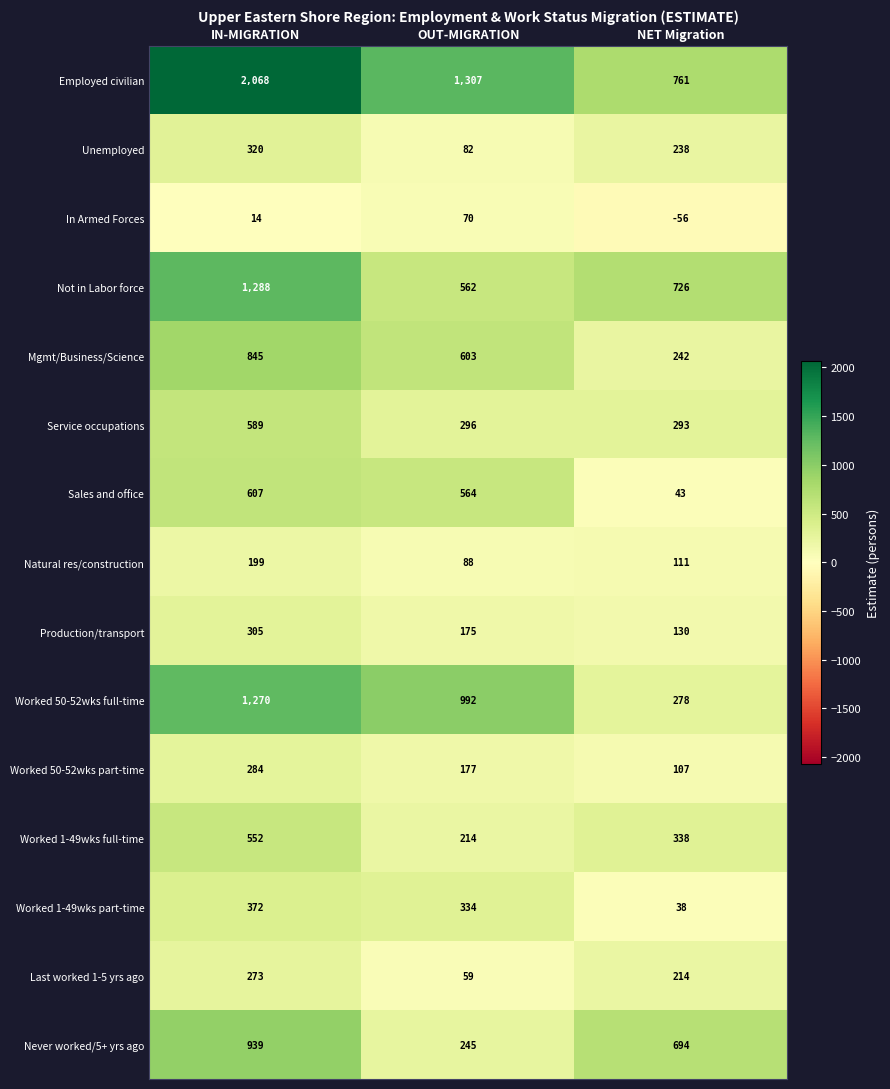

Where is Production/transport nearest to the value 217?

OUT-MIGRATION